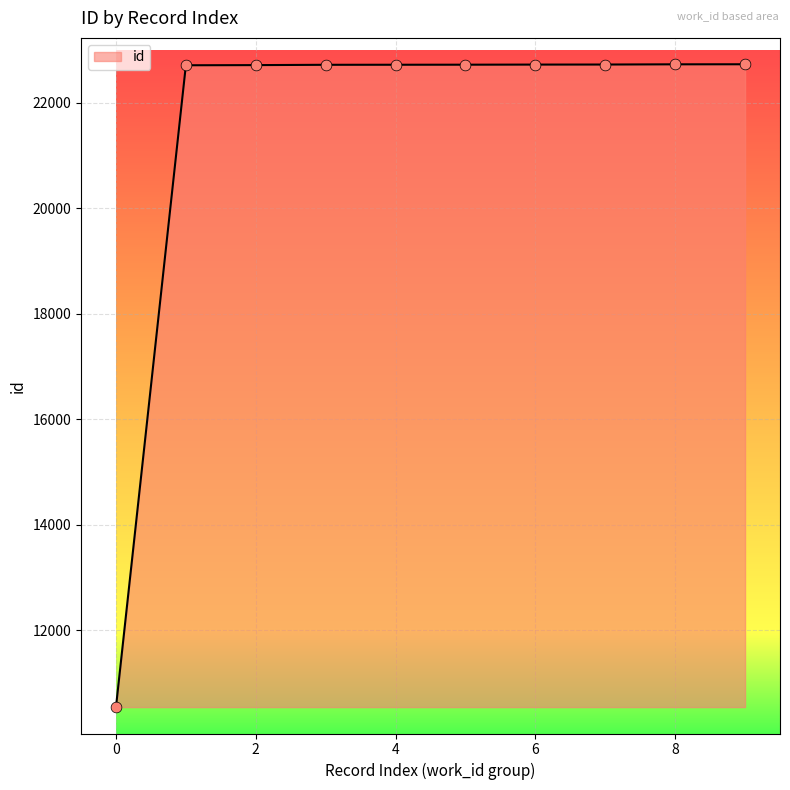

What is the difference between the maximum and minimum values?

12183